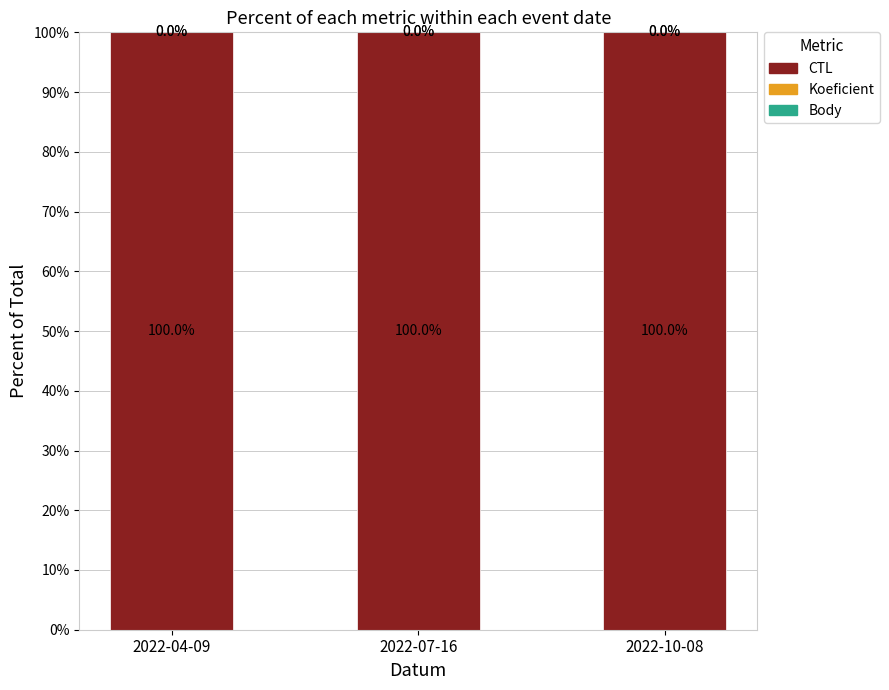

Read the CTL value at 2022-10-08.

100.0